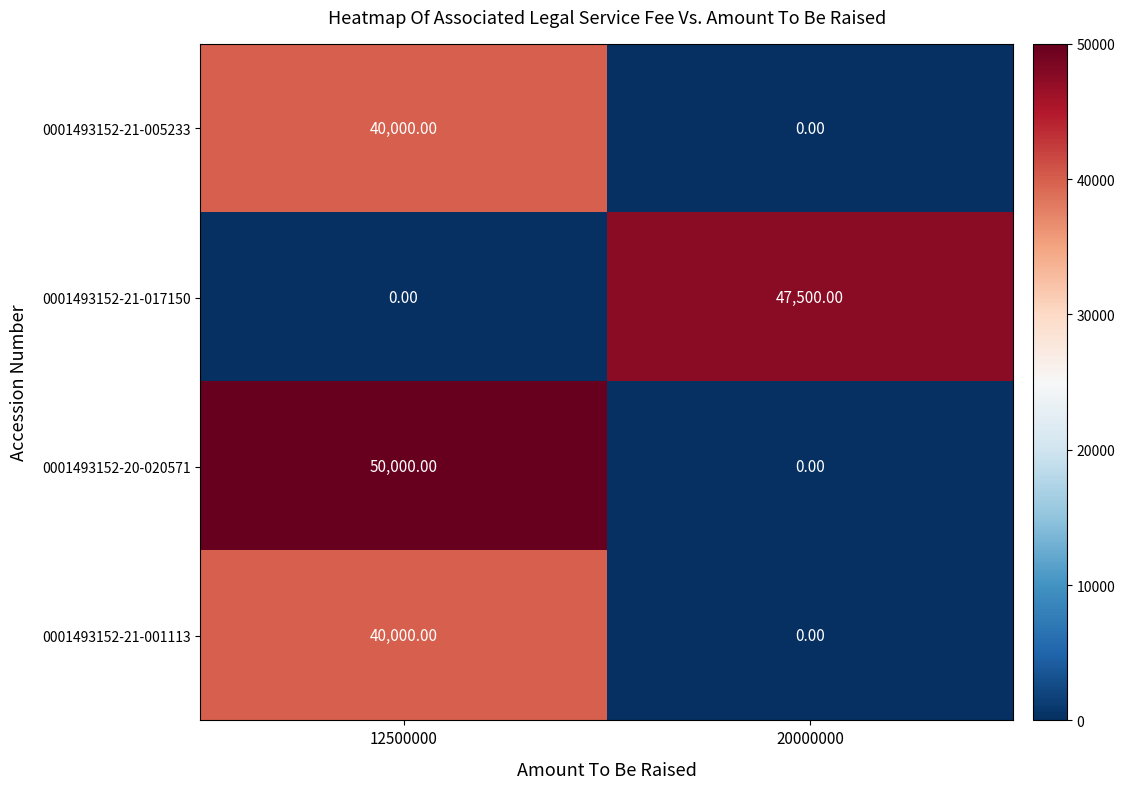

Which series has the largest range (max minus min)?

0001493152-20-020571